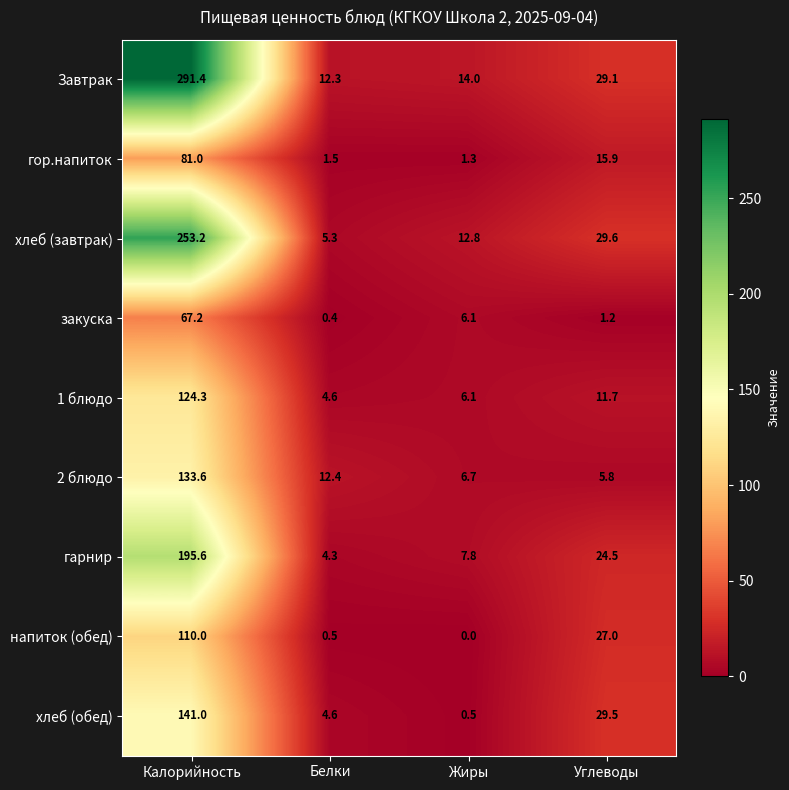

How many series are shown in this chart?

9